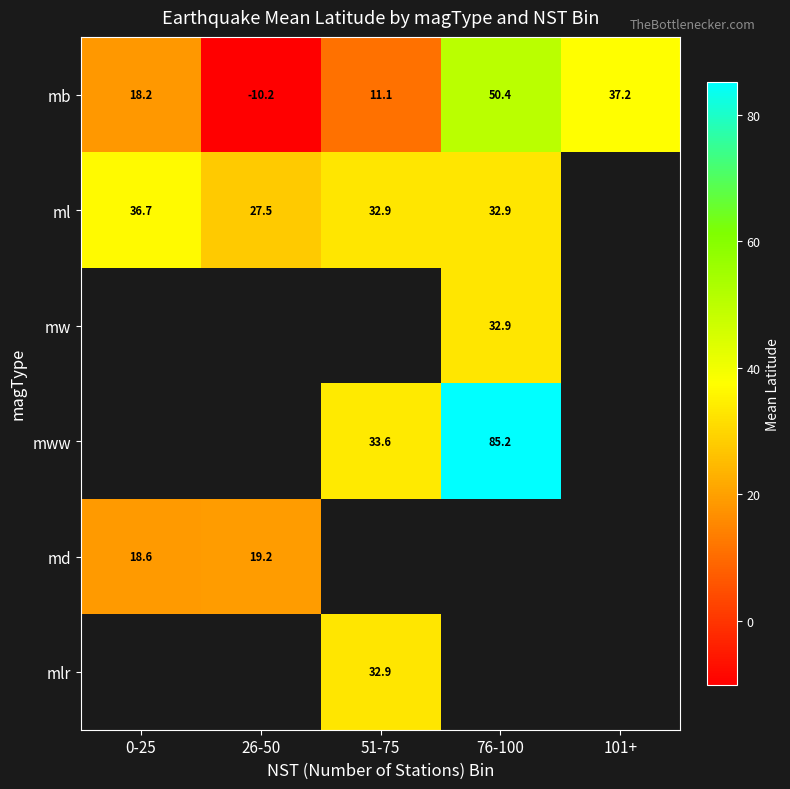

The value of mlr at 51-75 is 48.7. True or false?

False